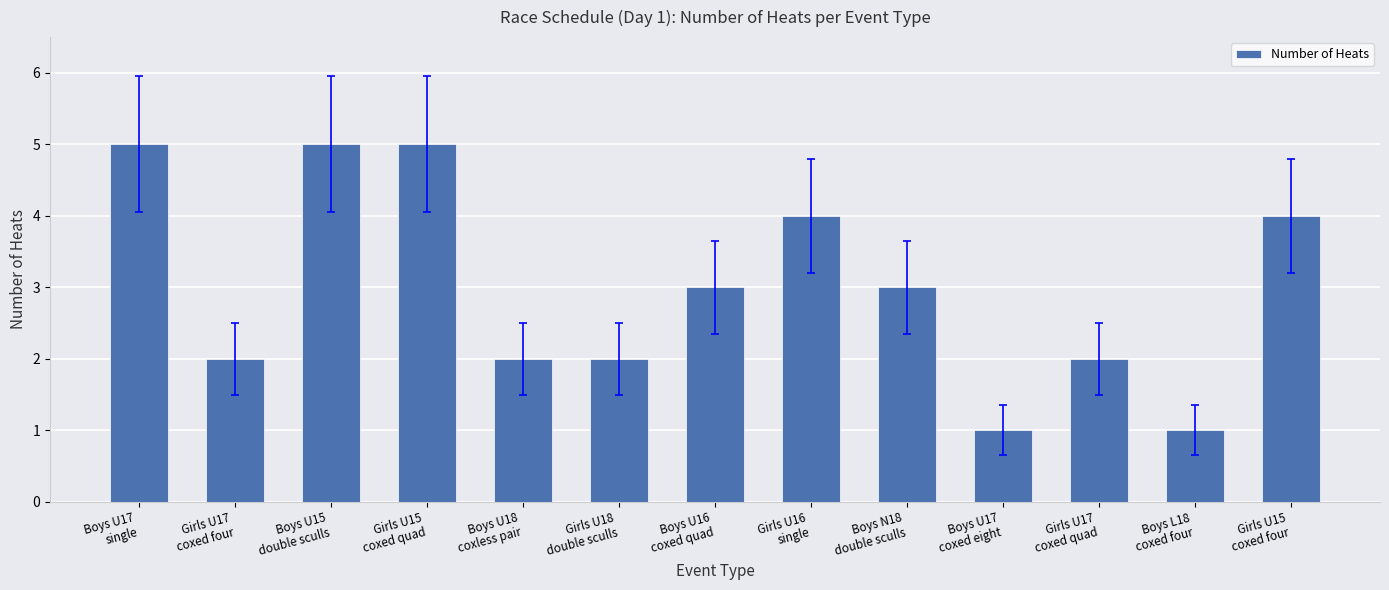

What is the maximum value shown in the chart?

5